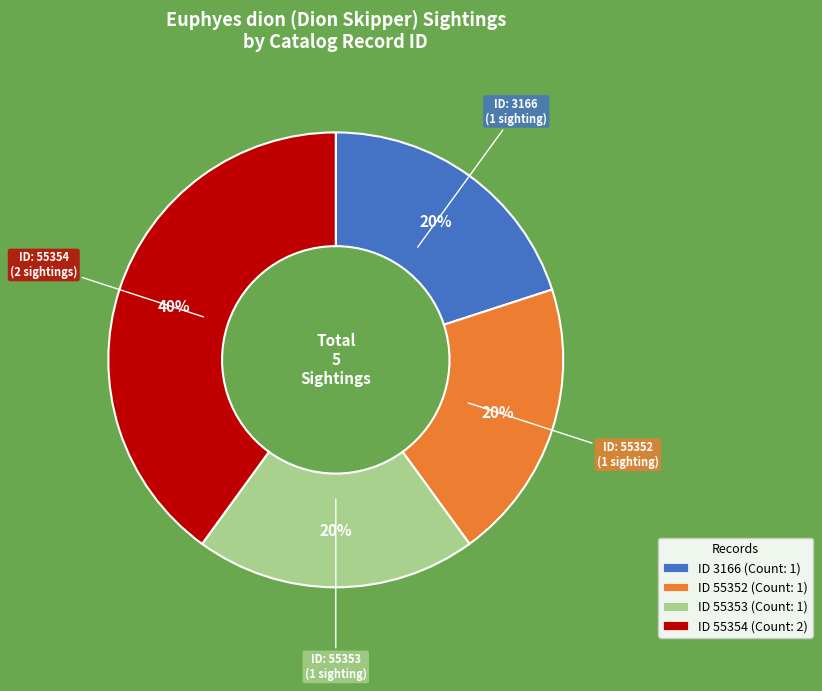

To the nearest percent, what is the difference between the largest and smallest slice percentages?

20%